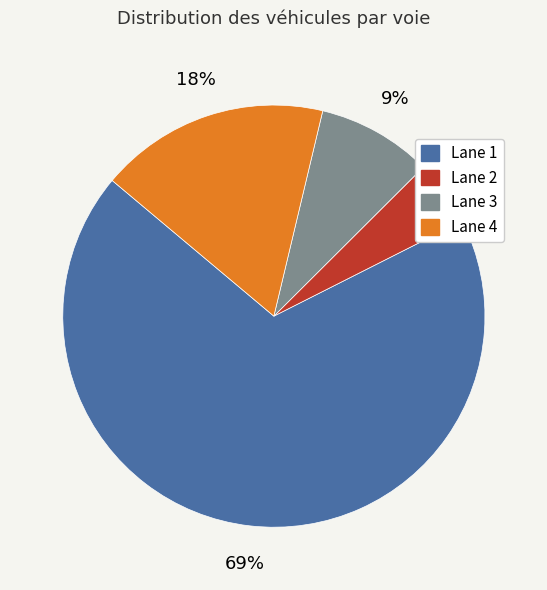

Is the sum of Lane 1 and Lane 2 greater than half?

Yes